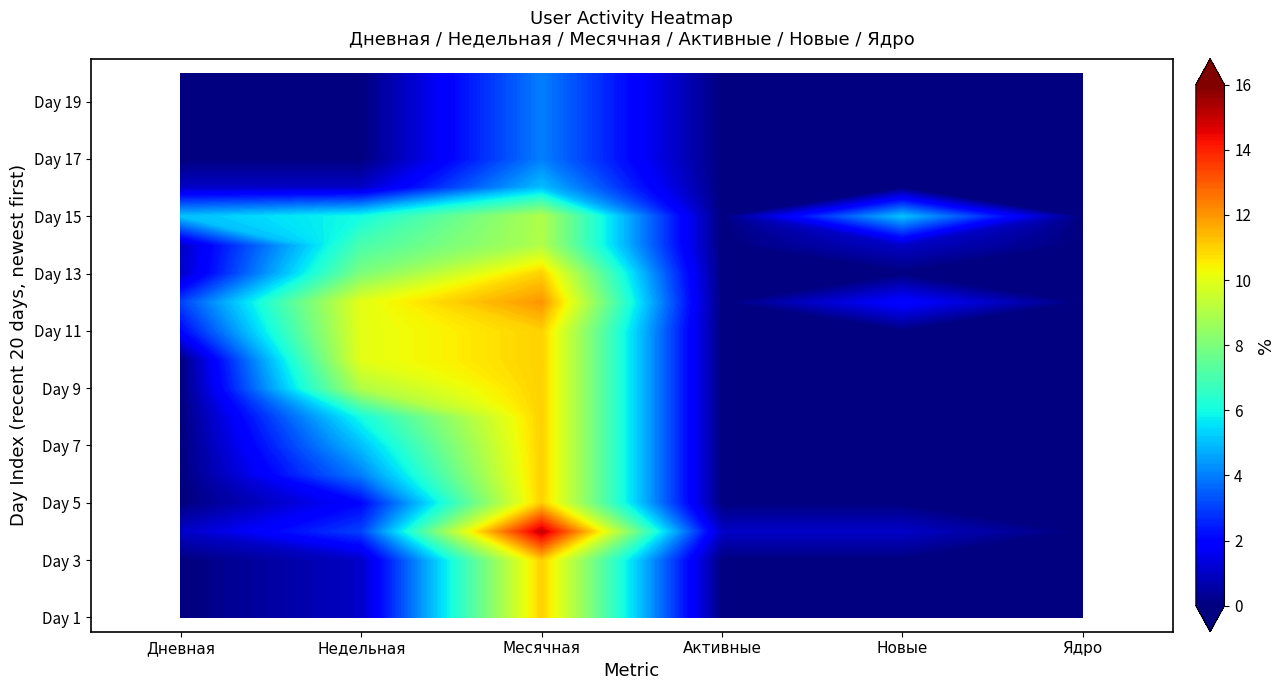

Between 13 and 14, which is larger?

14